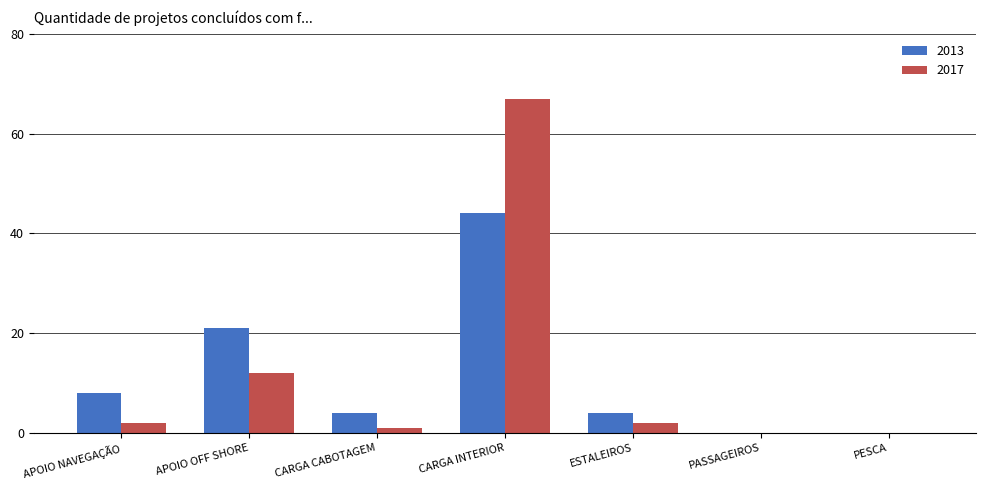

What are all the series names shown in the legend?

2013, 2017